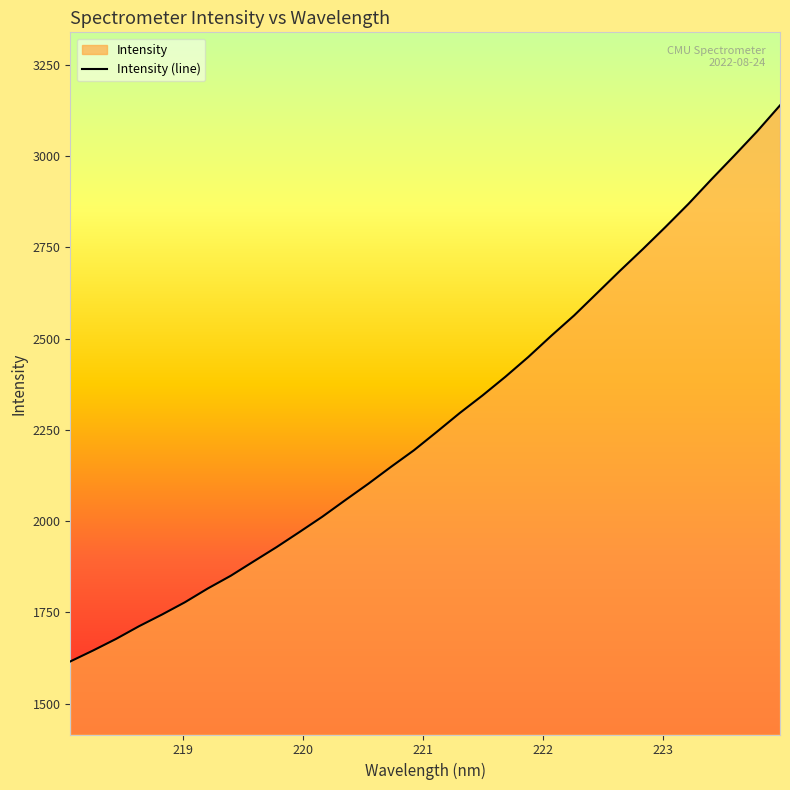

What is the smallest value displayed?

1615.8